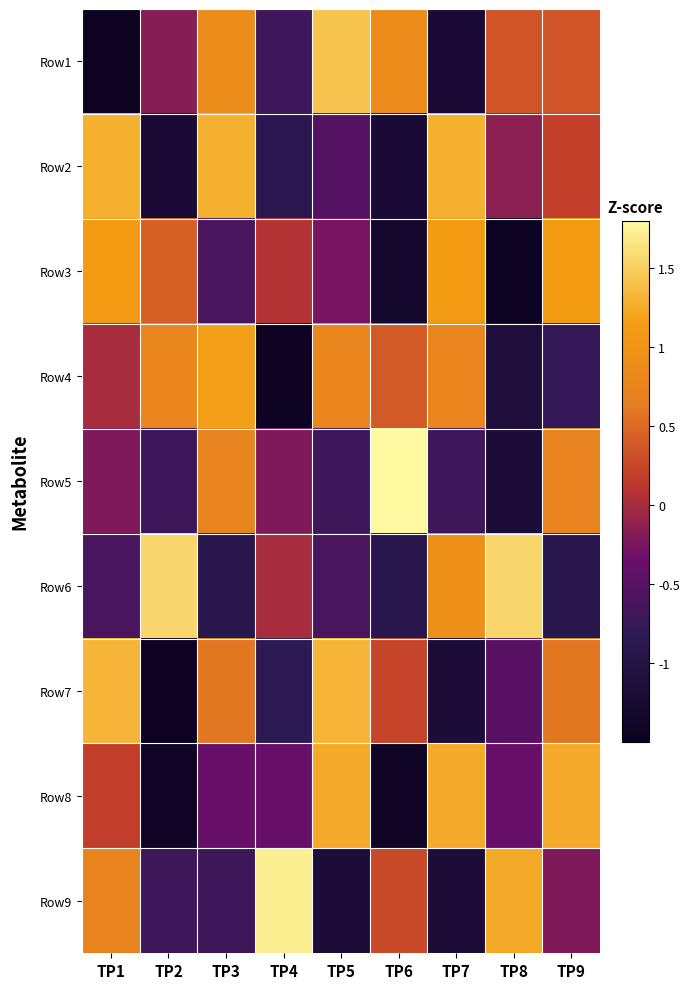

Rank the series at TP7 from lowest to highest value.

Row1, Row7, Row9, Row5, Row4, Row6, Row3, Row8, Row2